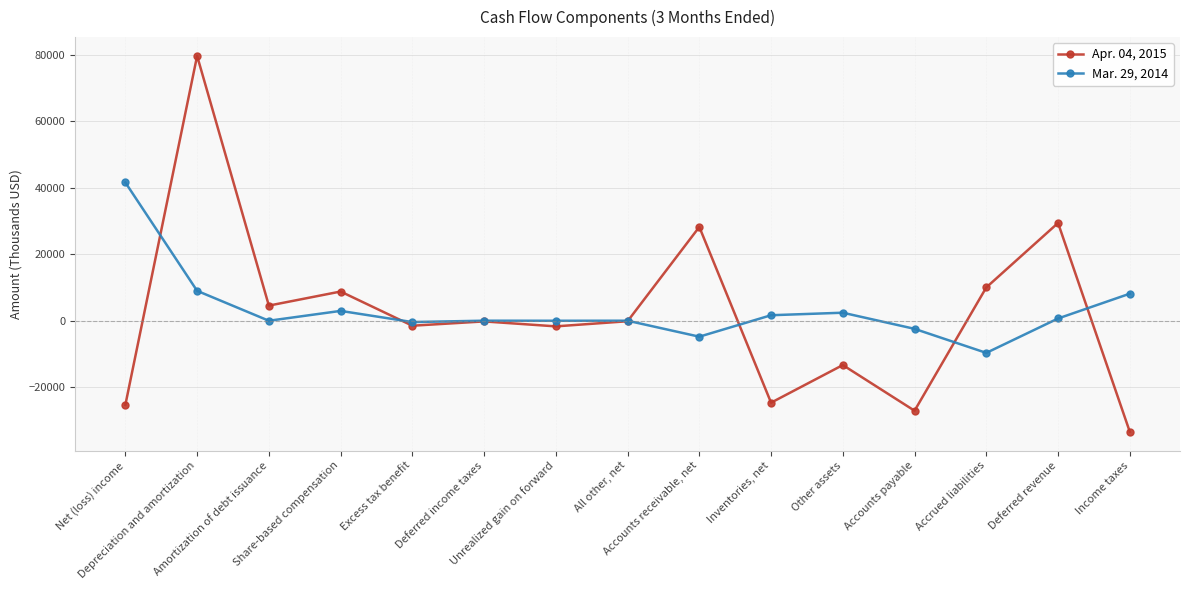

True or false: Apr. 04, 2015 has more than 2 interior local peaks.

True